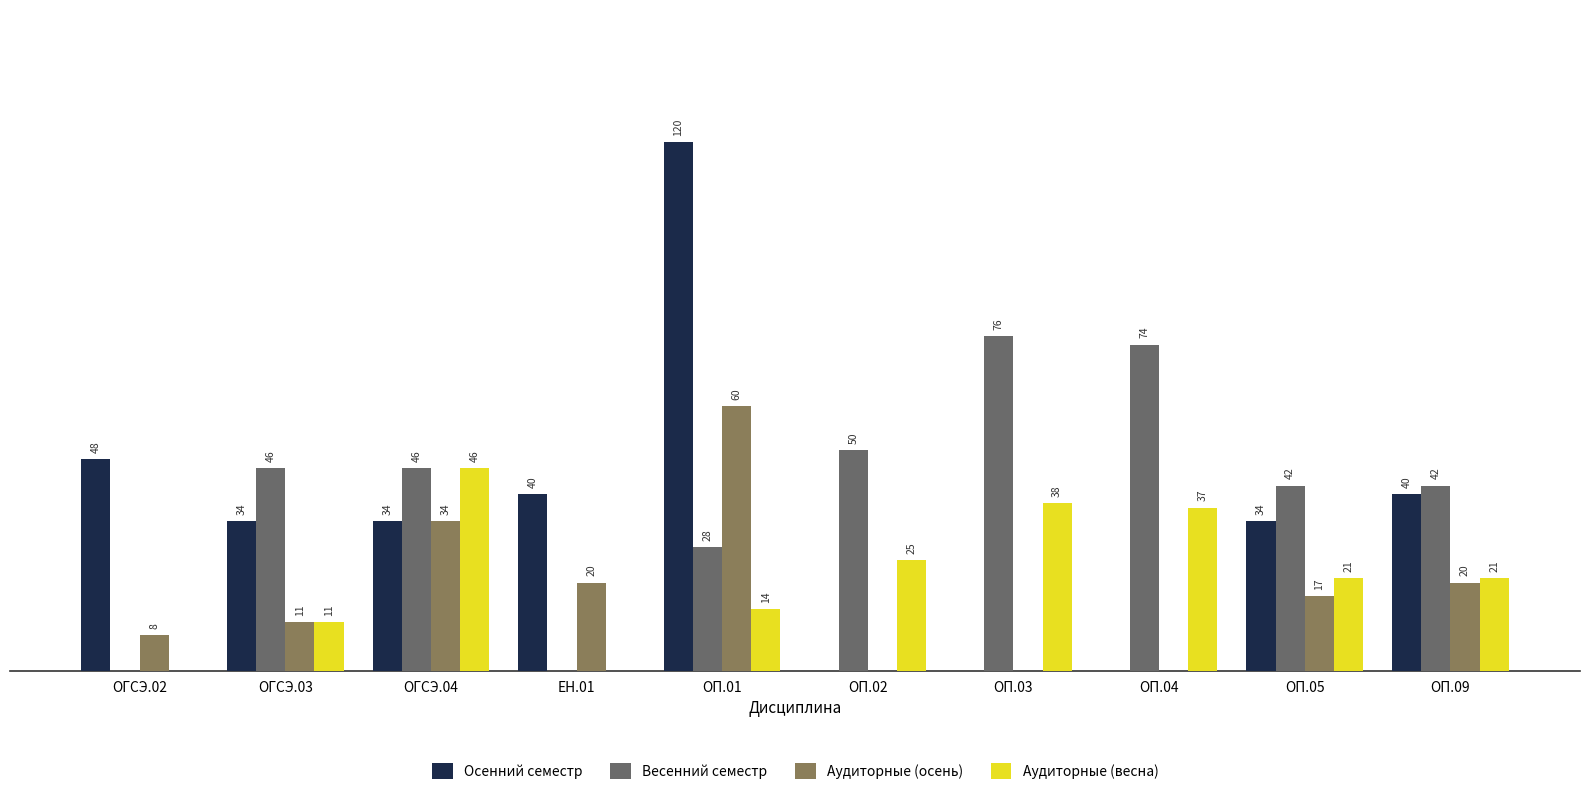

Is the value of Весенний семестр at ОП.02 greater than the value of Аудиторные (осень) at ОГСЭ.04?

Yes